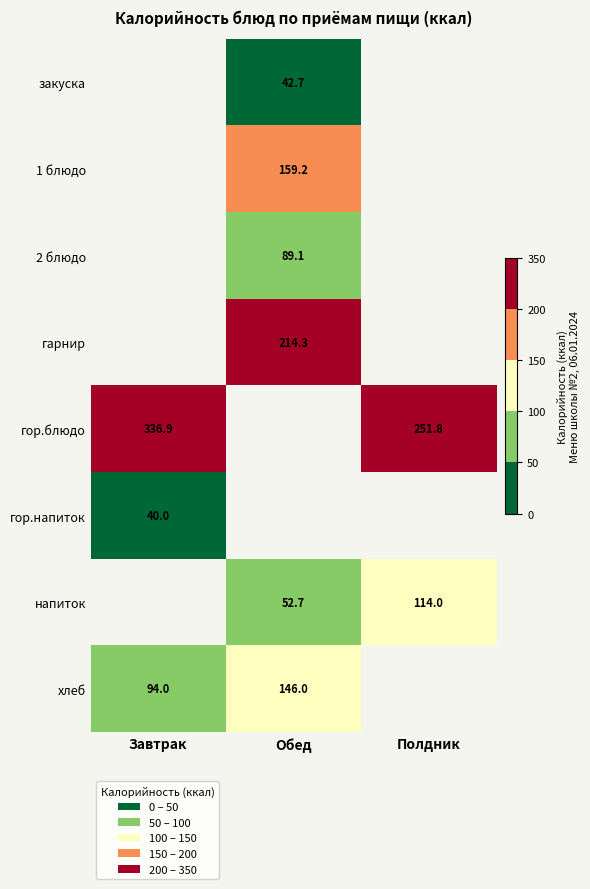

Between Обед and Полдник, which is larger?

Полдник